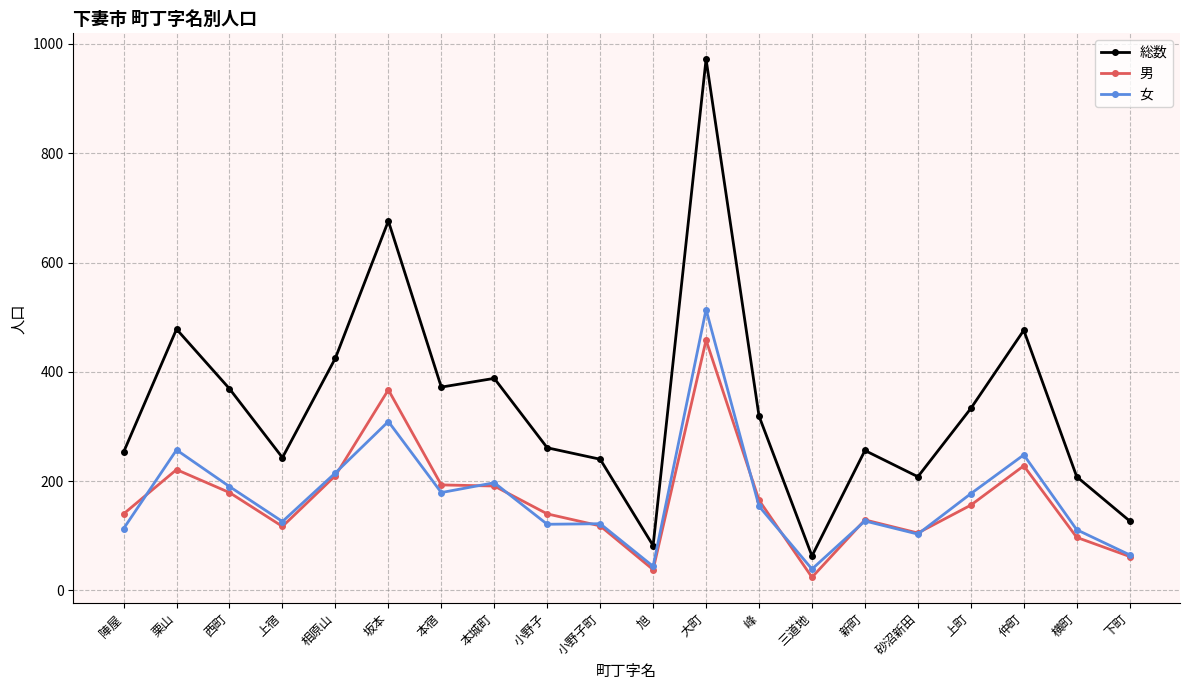

Rank the series at 西町 from highest to lowest value.

総数, 女, 男